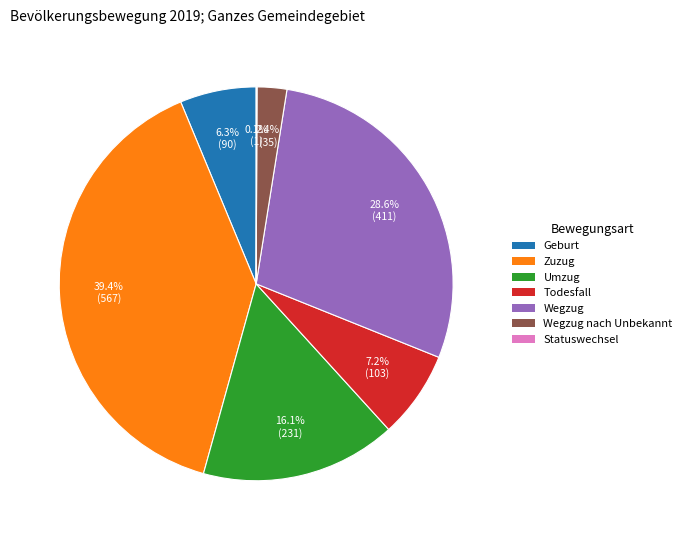

To the nearest percent, what is the difference between the largest and smallest slice percentages?

39%